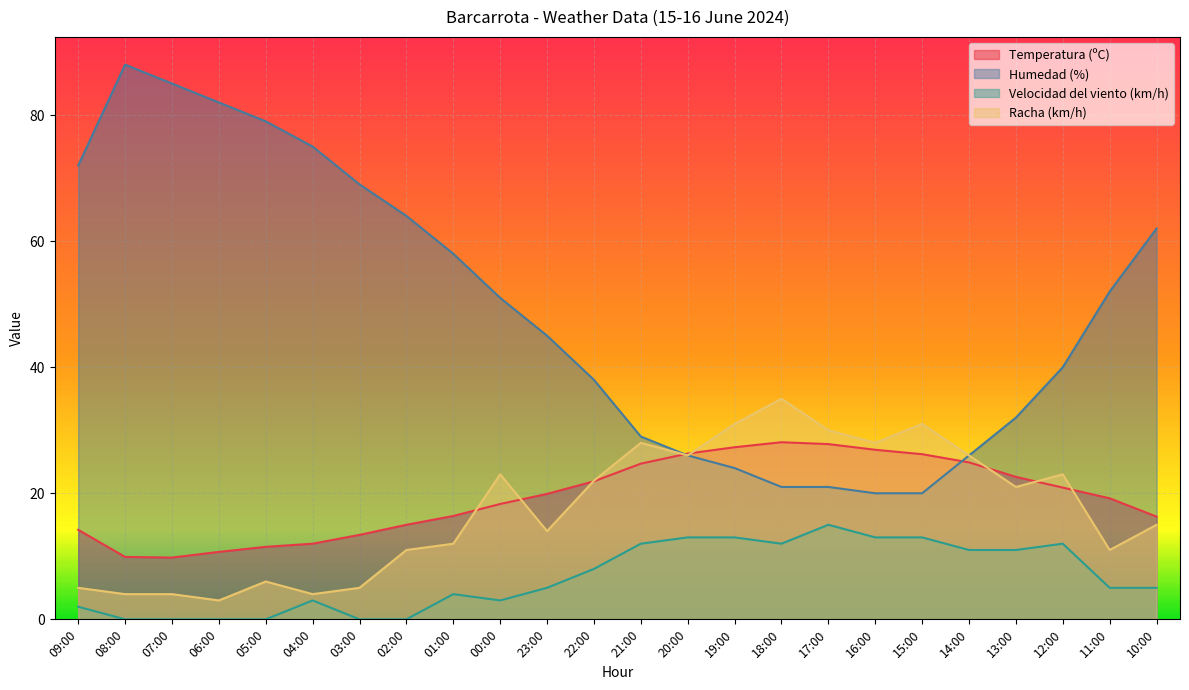

What is the value of the Velocidad del viento (km/h) point at the 20th from the left?

11.0